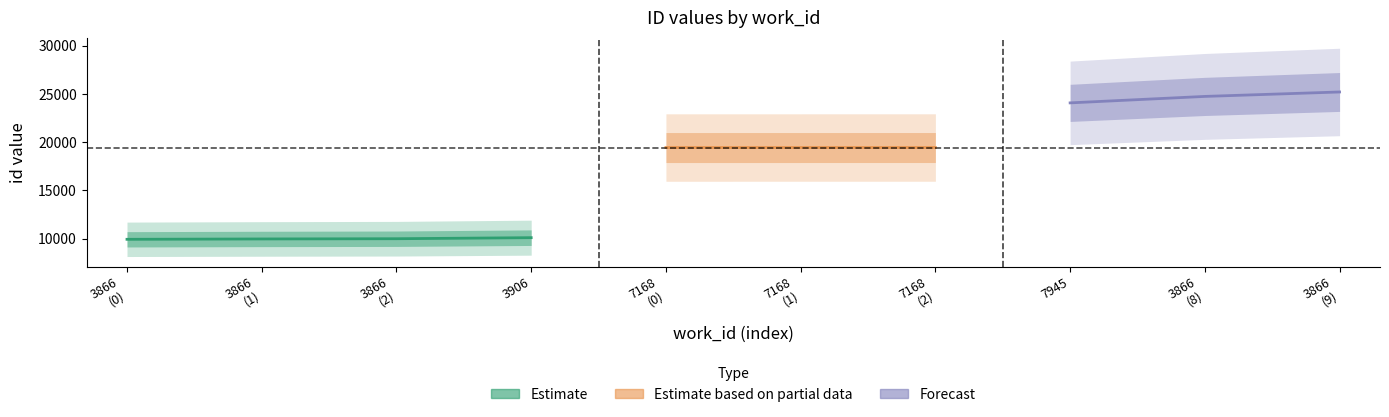

At which label does the data first exceed 19450?

7168